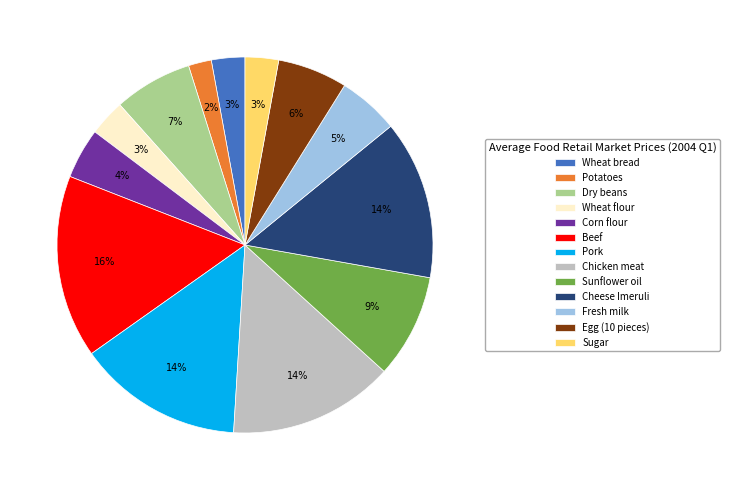

To the nearest percent, what portion does Sunflower oil represent?

9%